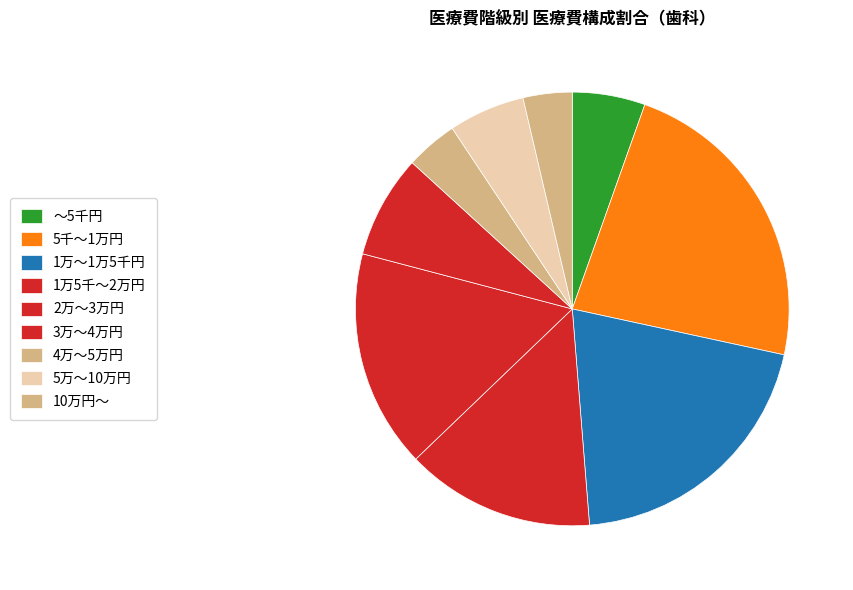

How many segments does this pie chart have?

9